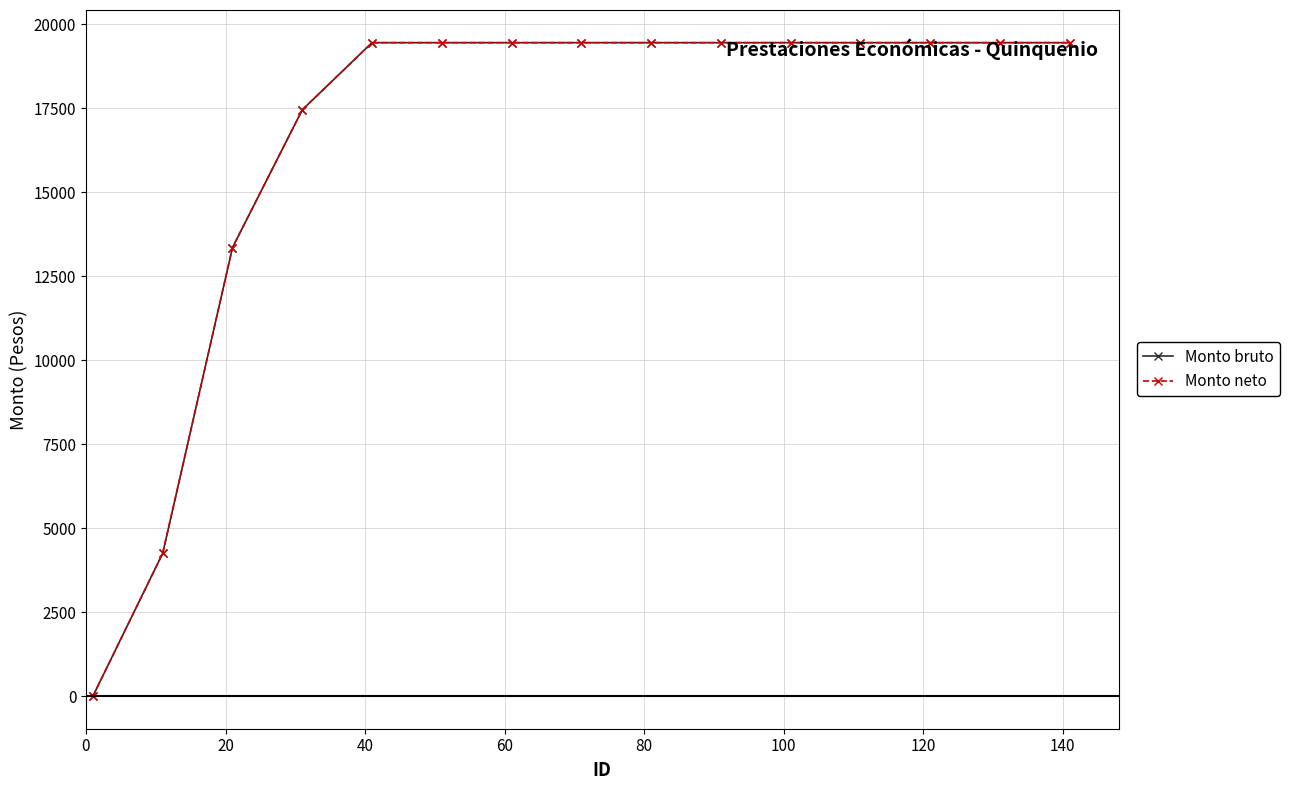

Is this an area chart (filled region under the line)?

No